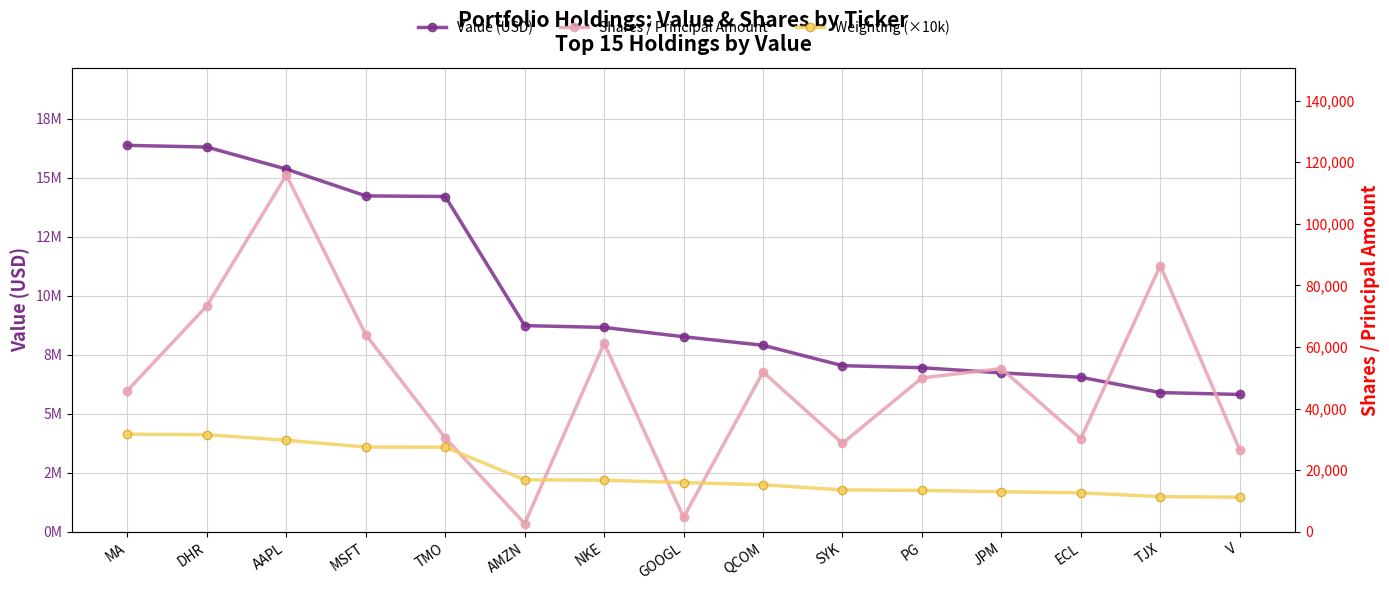

Is this an area chart (filled region under the line)?

No